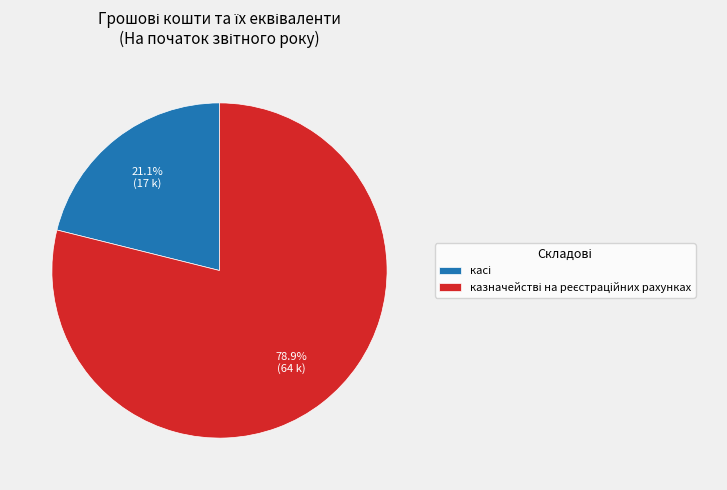

How many slices are in this pie chart?

2